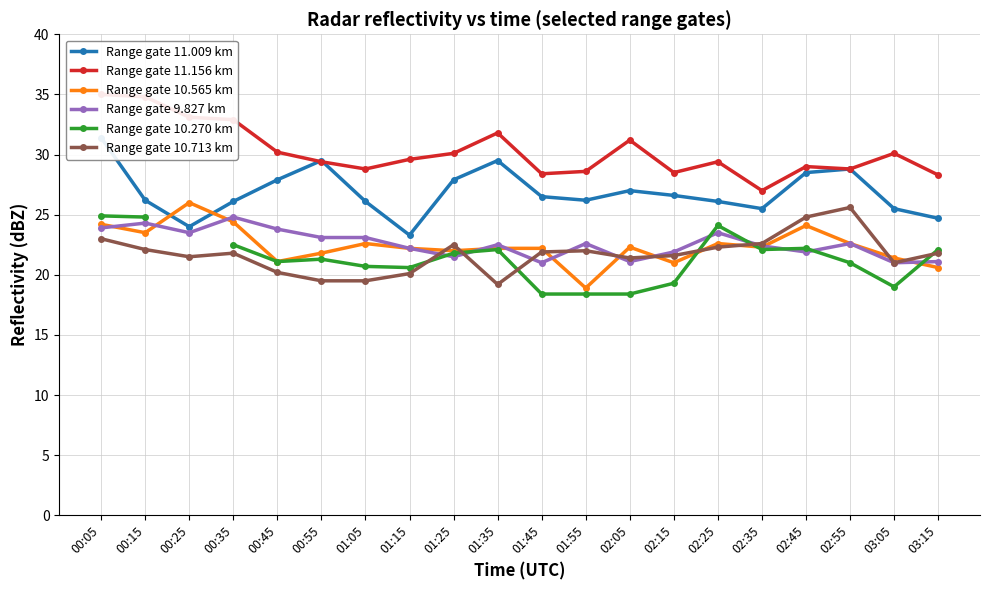

What is the maximum value for Range gate 11.009 km?

31.4